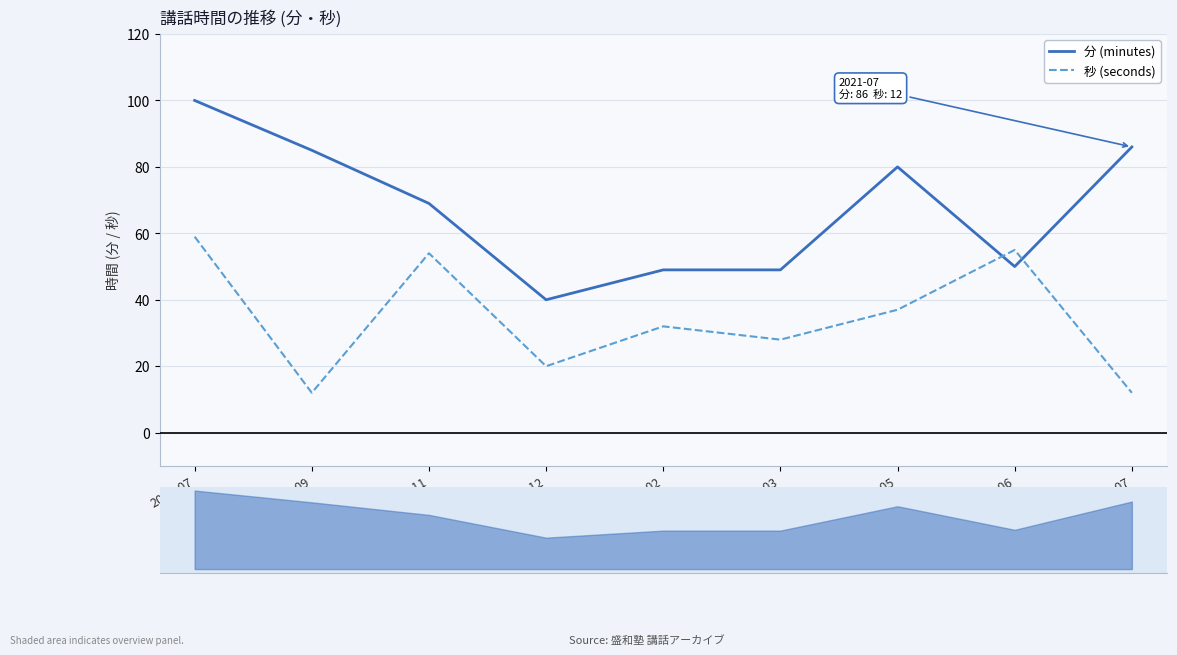

What is the greatest value displayed?

100